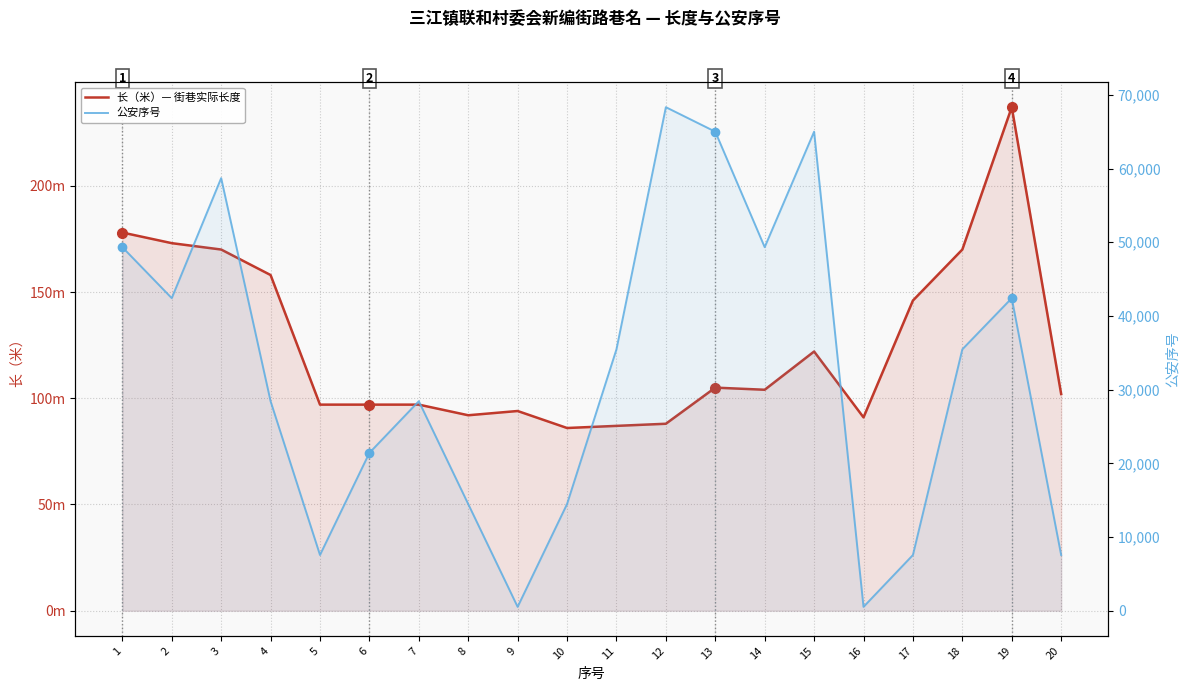

Reading right to left, transcribe all the data shown in this chart.

长（米）: 20=102	19=237	18=170	17=146	16=91	15=122	14=104	13=105	12=88	11=87	10=86	9=94	8=92	7=97	6=97	5=97	4=158	3=170	2=173	1=178
公安序号: 20=7560	19=42416	18=35471	17=7559	16=523	15=65009	14=49335	13=65008	12=68333	11=35472	10=14475	9=524	8=14476	7=28432	6=21420	5=7562	4=28433	3=58705	2=42417	1=49336